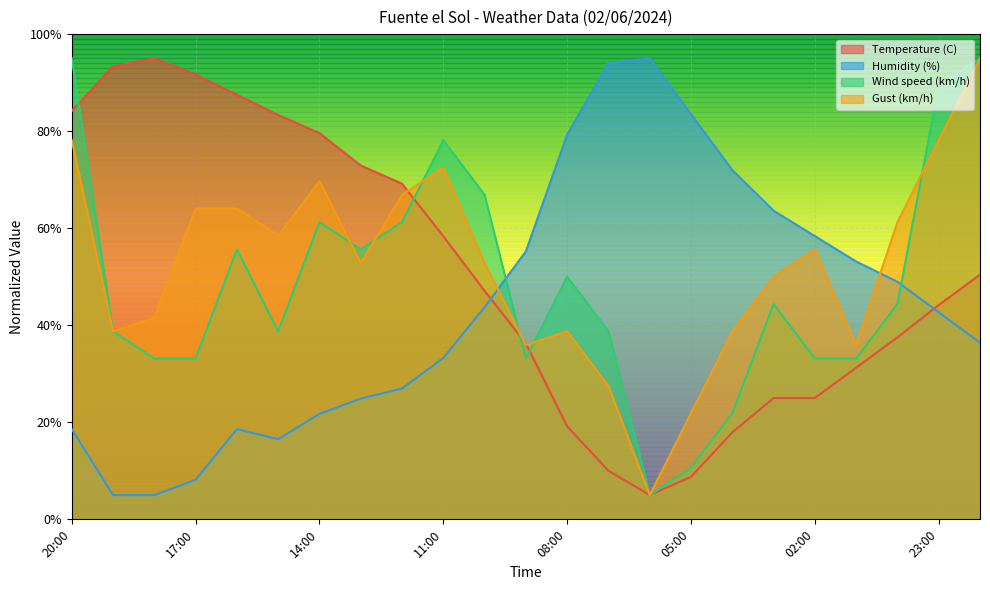

Count the number of data series in this chart.

4